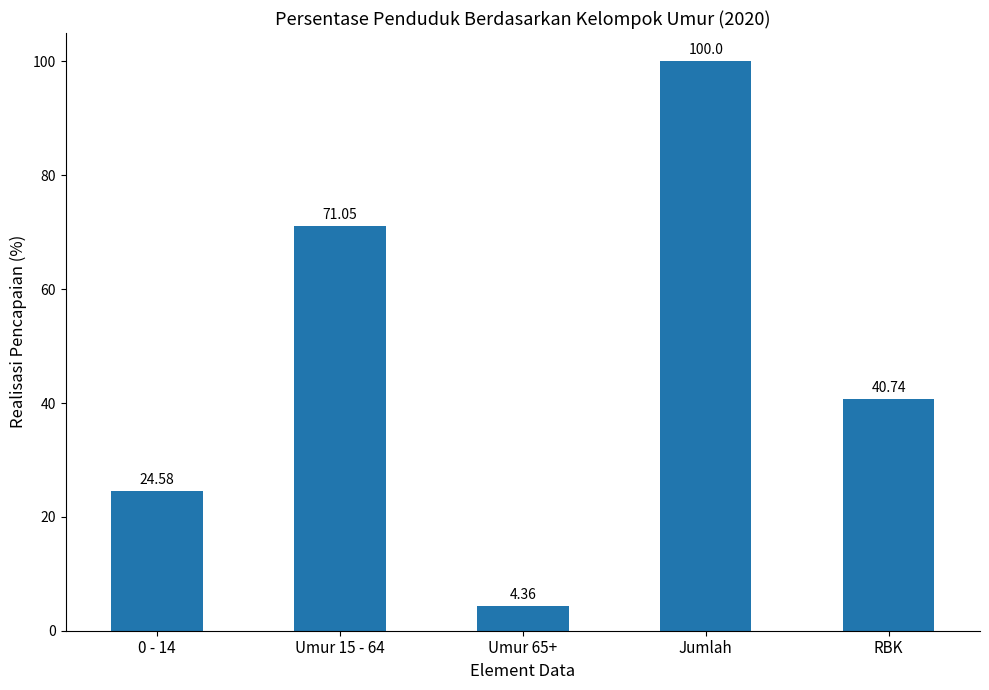

Does the chart contain stacked bars?

No